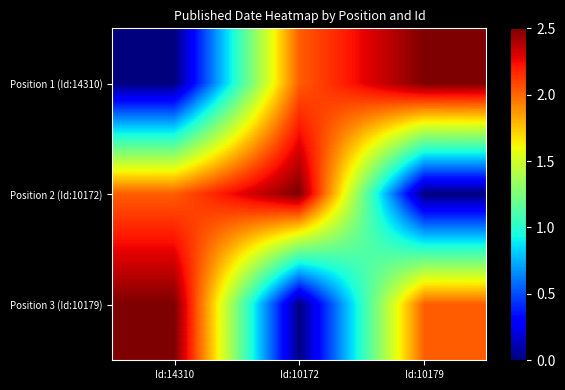

Between Id:14310 and Id:10172, which series saw the biggest shift?

Position 3 (Id:10179)